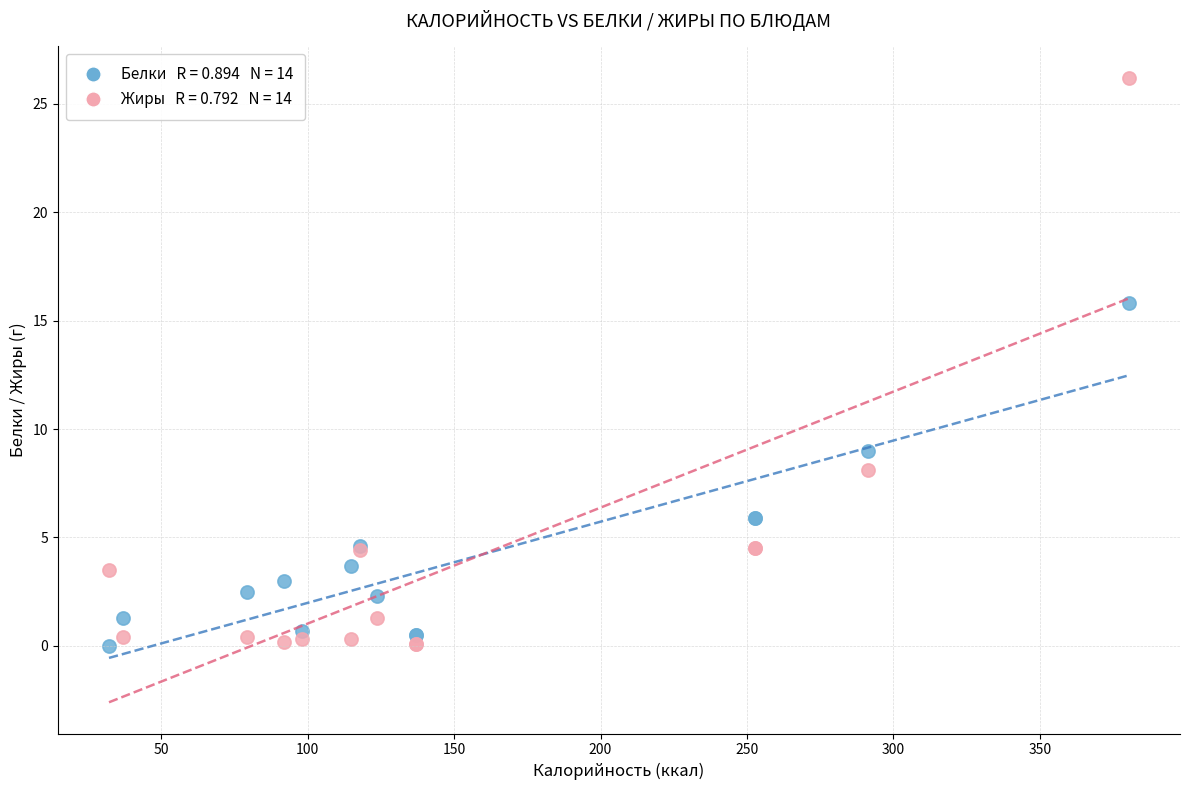

Across all series, what Y value is closest to 13?

15.8